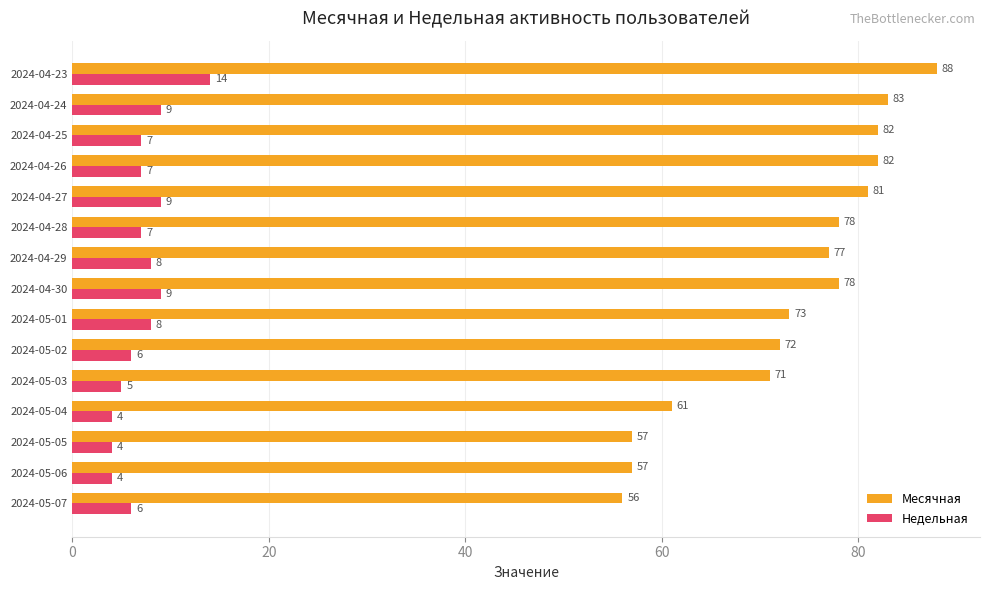

Which series changed the most between 2024-04-29 and 2024-04-23?

Месячная